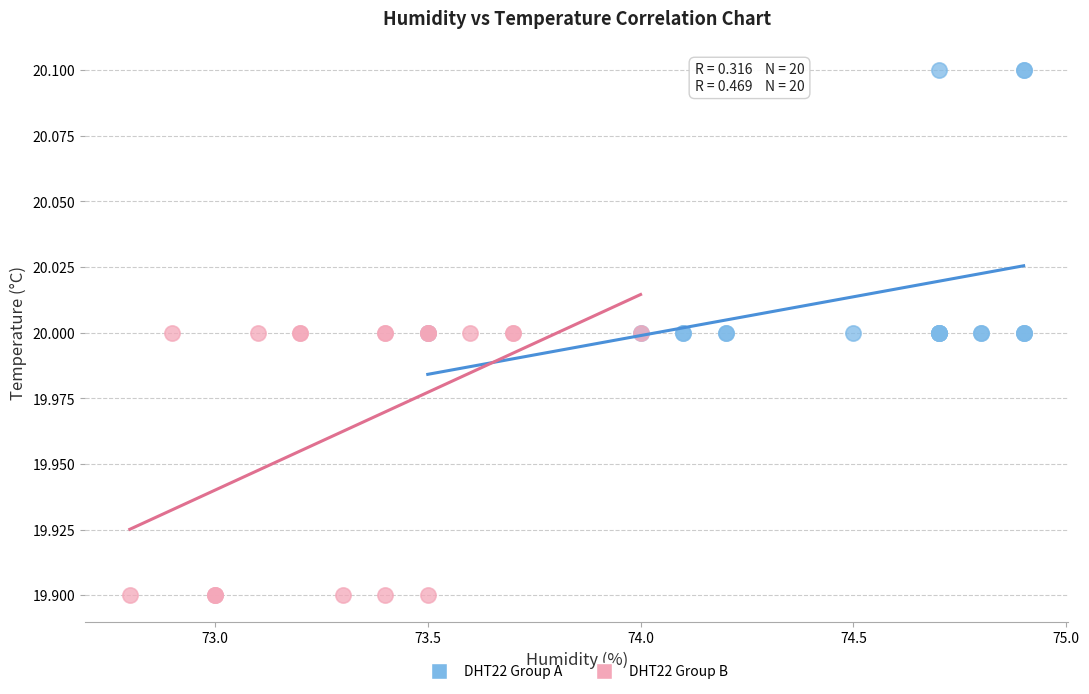

Which series contains the highest Y value?

DHT22 Group A